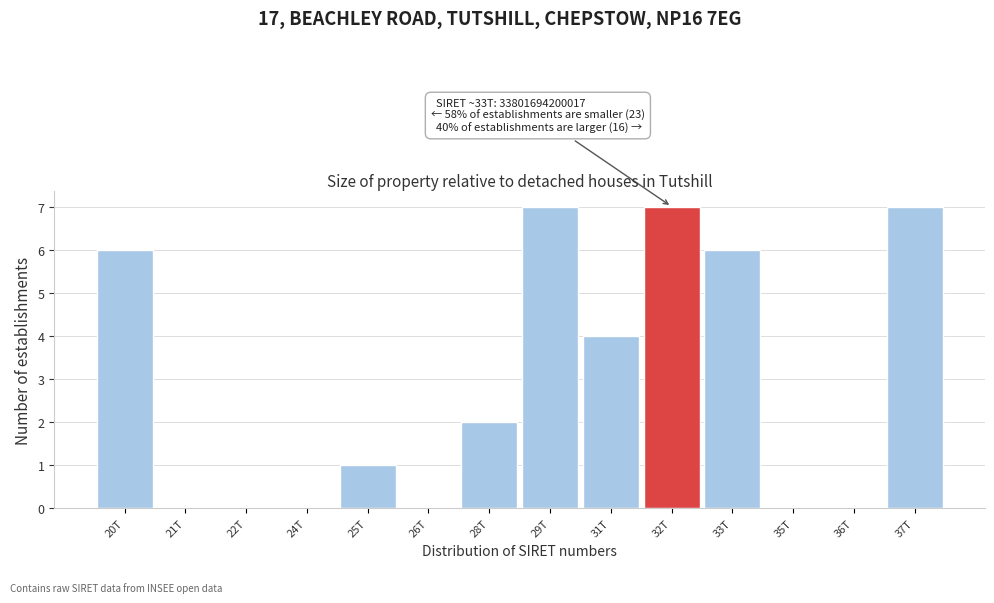

Reading left to right, extract all data points from this chart.

20T=6	21T=0	22T=0	24T=0	25T=1	26T=0	28T=2	29T=7	31T=4	32T=7	33T=6	35T=0	36T=0	37T=7